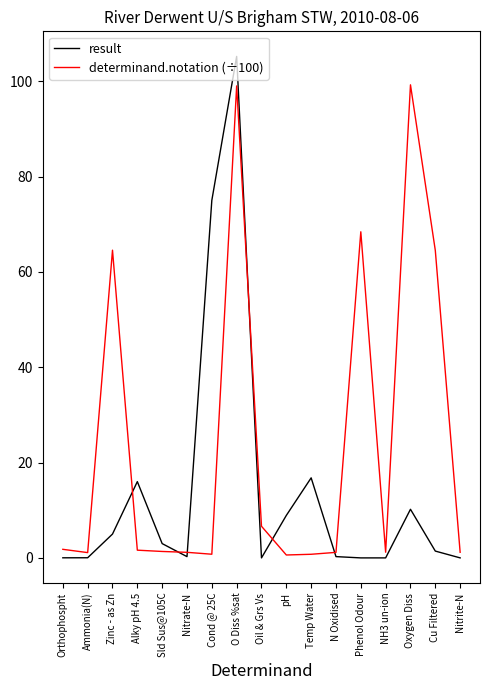

At which category is the sum across all series the highest?

O Diss %sat